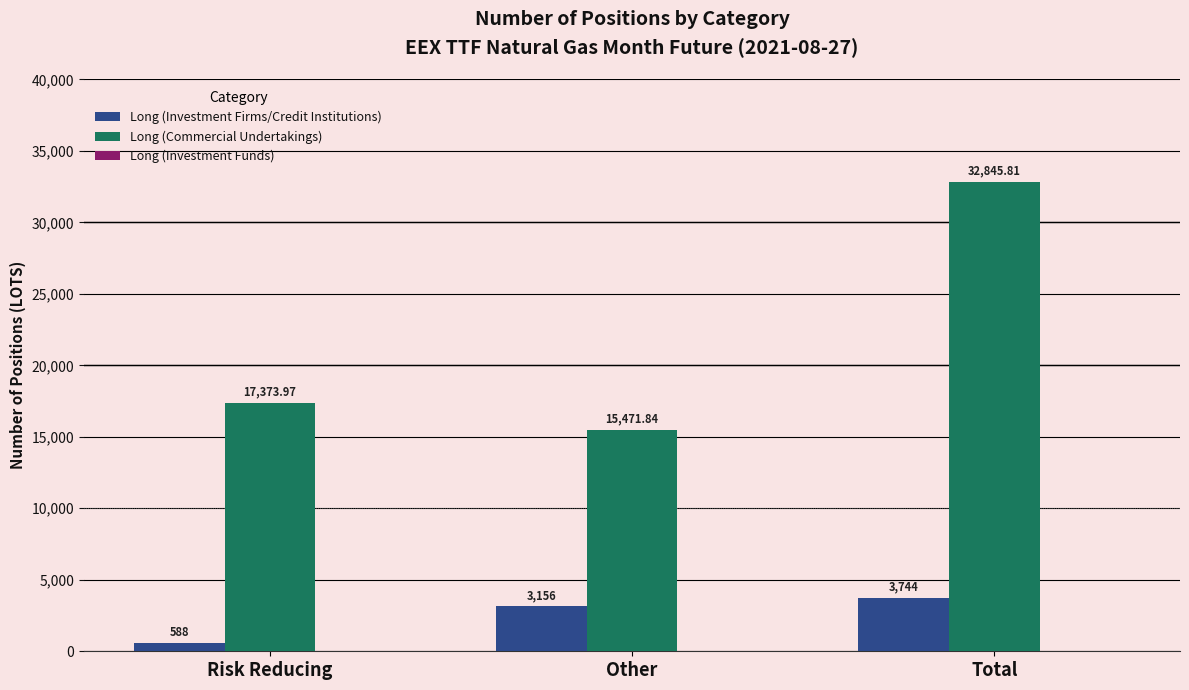

Which category has the lowest value across all series?

Risk Reducing